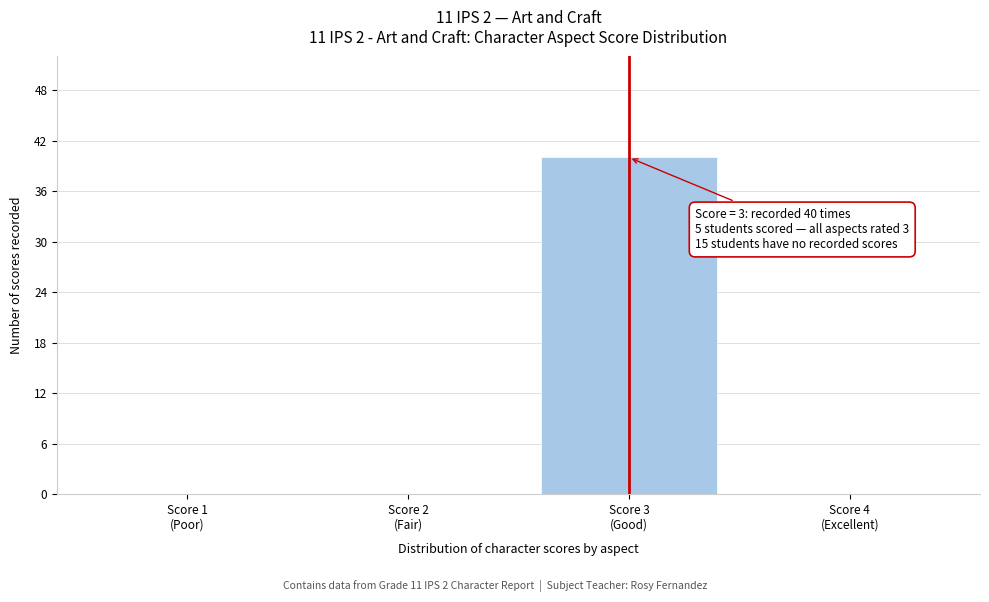

What is the maximum value shown in the chart?

40